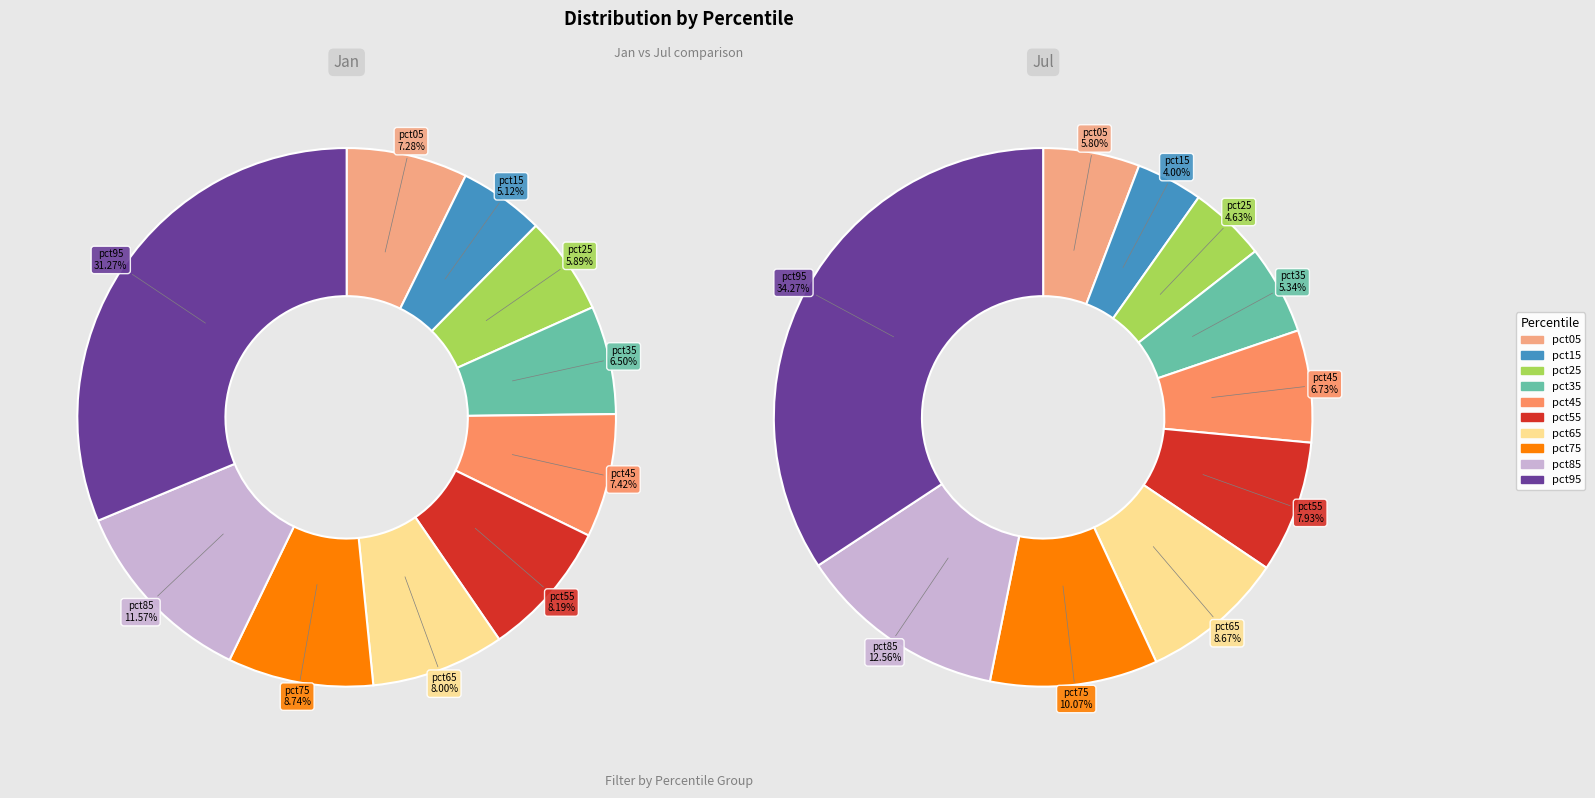

Does pct75 represent more than half of the total?

No